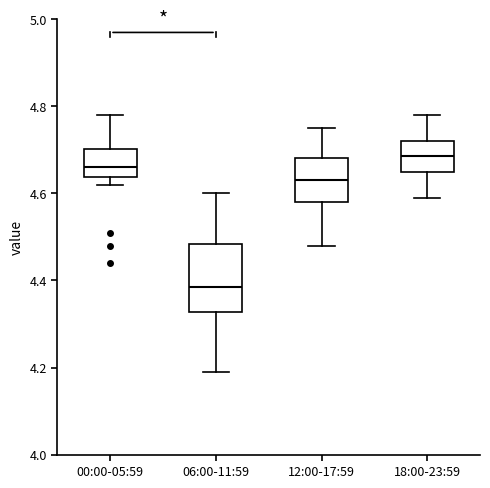

Which box's median line is the highest?

18:00-23:59